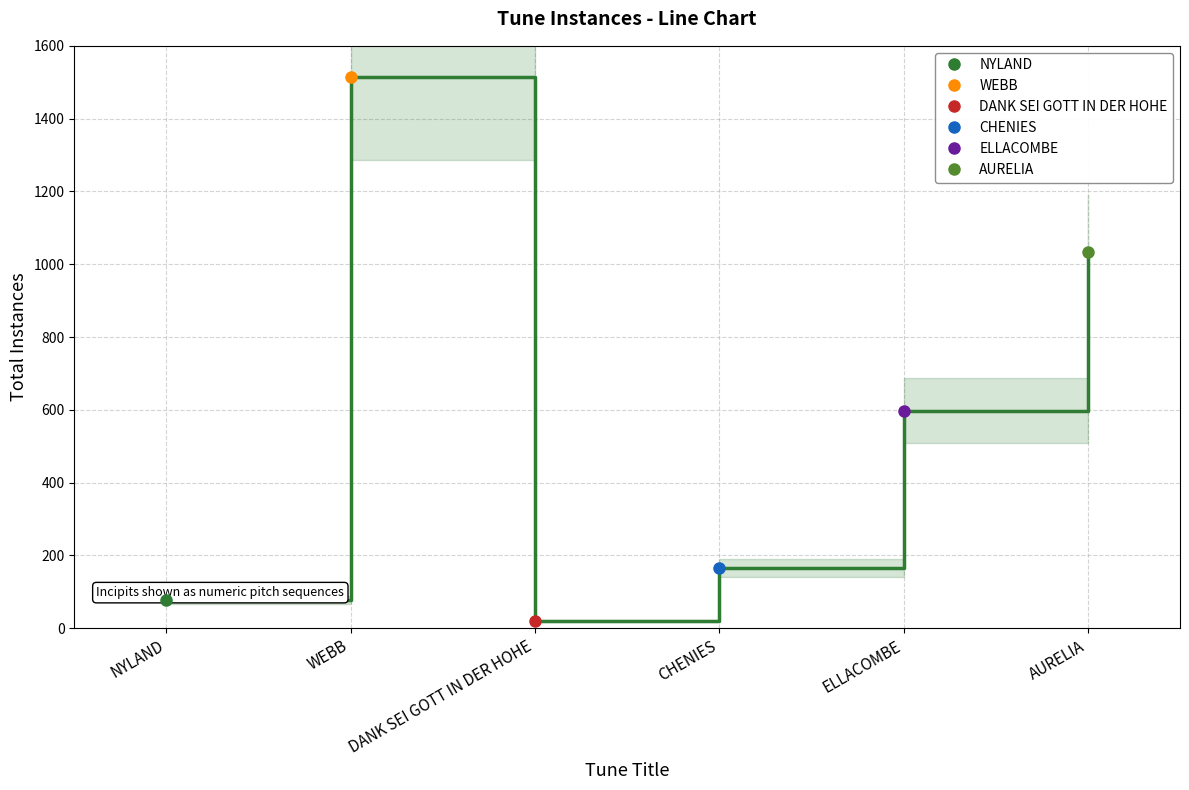

List the labels in order of value, smallest first.

DANK SEI GOTT IN DER HOHE, NYLAND, CHENIES, ELLACOMBE, AURELIA, WEBB